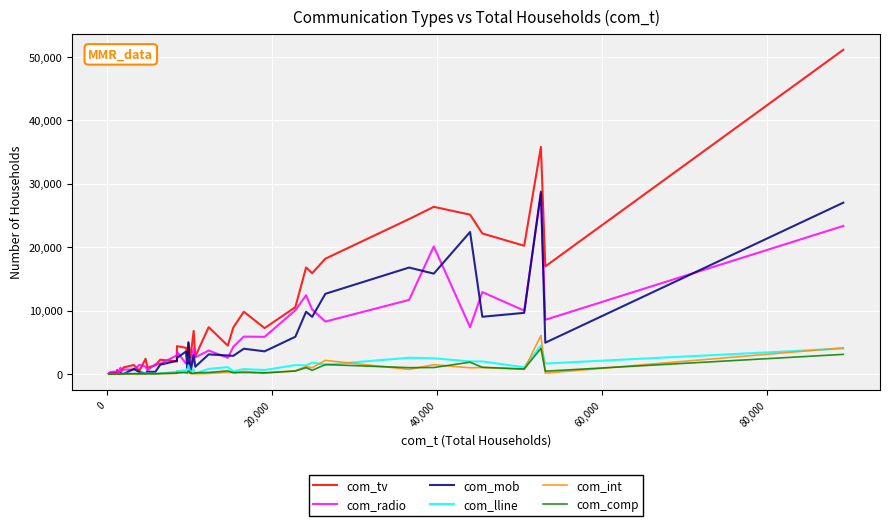

Which series has the largest total across all categories?

com_tv